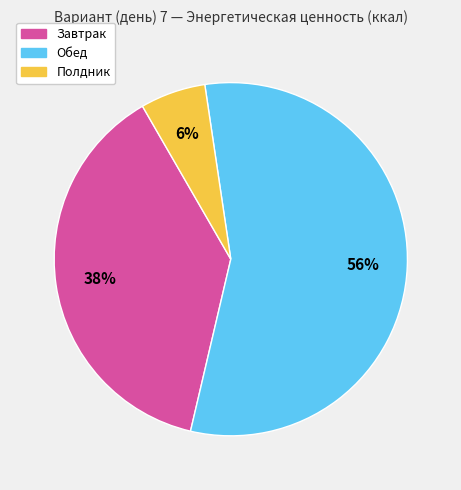

Do Завтрак and Полдник together represent more than half of the pie?

No